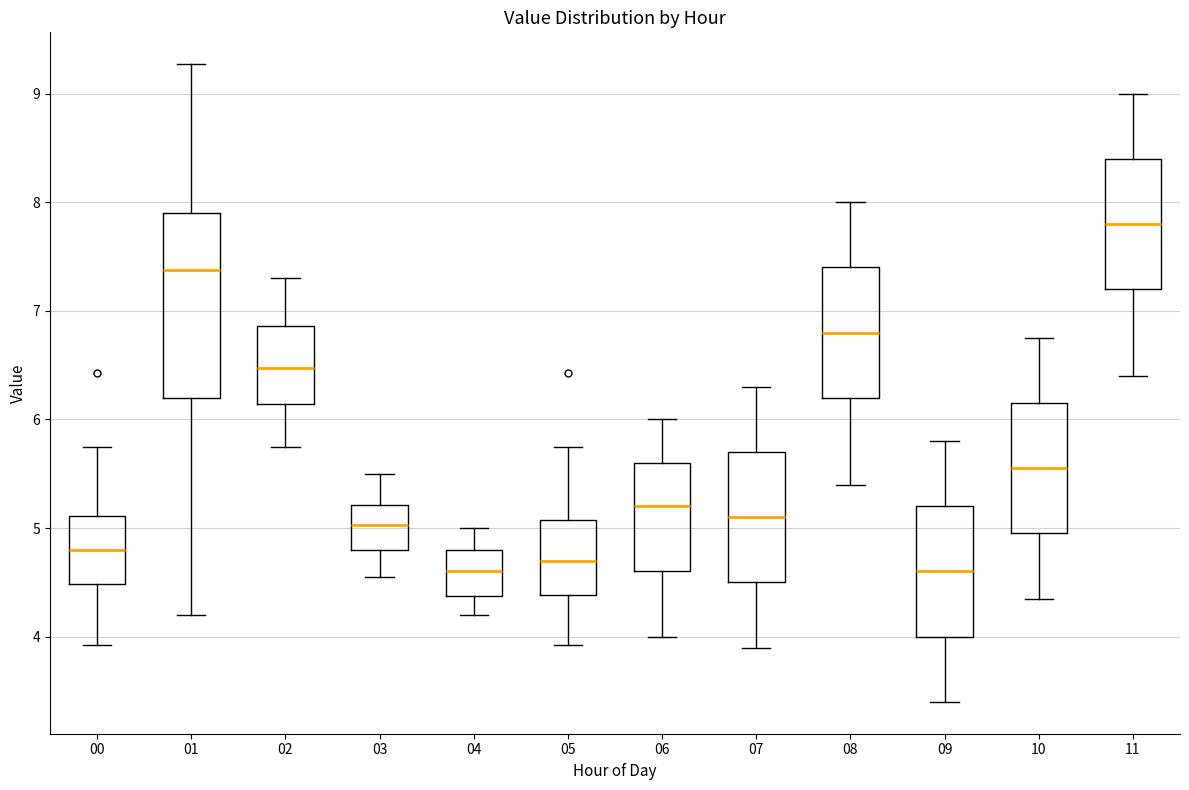

Reading left to right, transcribe this box plot: for each box, give where its median line is, the range the box spans, and where its two whiskers end, as read against the y-axis. The values are not printed on the chart, so give them approximately, as read against the axis.

00: median 4.8, box 4.5 to 5.1, whiskers 3.9 to 5.8
01: median 7.4, box 6.2 to 7.9, whiskers 4.2 to 9.3
02: median 6.5, box 6.1 to 6.9, whiskers 5.8 to 7.3
03: median 5.0, box 4.8 to 5.2, whiskers 4.6 to 5.5
04: median 4.6, box 4.4 to 4.8, whiskers 4.2 to 5.0
05: median 4.7, box 4.4 to 5.1, whiskers 3.9 to 5.8
06: median 5.2, box 4.6 to 5.6, whiskers 4.0 to 6.0
07: median 5.1, box 4.5 to 5.7, whiskers 3.9 to 6.3
08: median 6.8, box 6.2 to 7.4, whiskers 5.4 to 8.0
09: median 4.6, box 4.0 to 5.2, whiskers 3.4 to 5.8
10: median 5.6, box 5.0 to 6.2, whiskers 4.4 to 6.8
11: median 7.8, box 7.2 to 8.4, whiskers 6.4 to 9.0